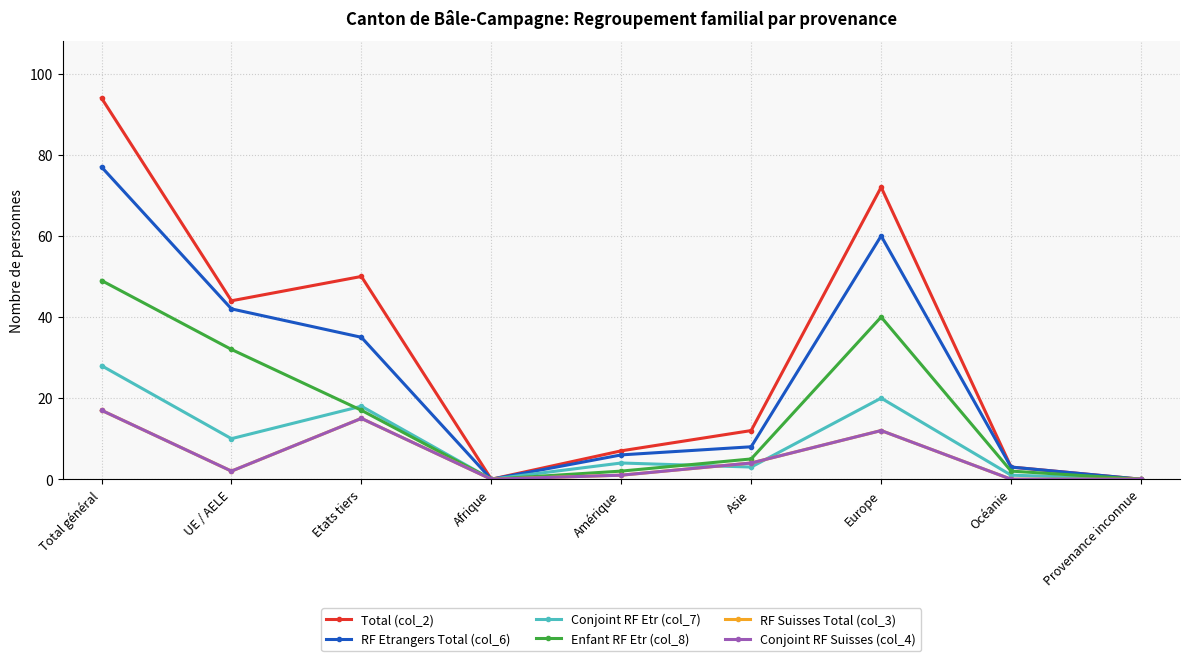

Which series has the largest range (max minus min)?

Total (col_2)